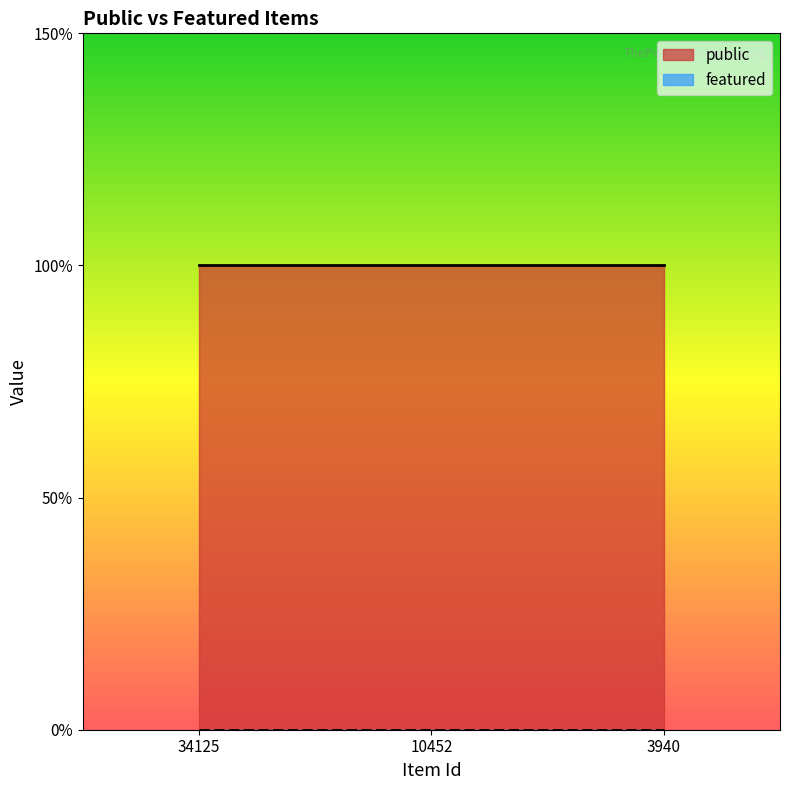

What are all the series names shown in the legend?

public, featured